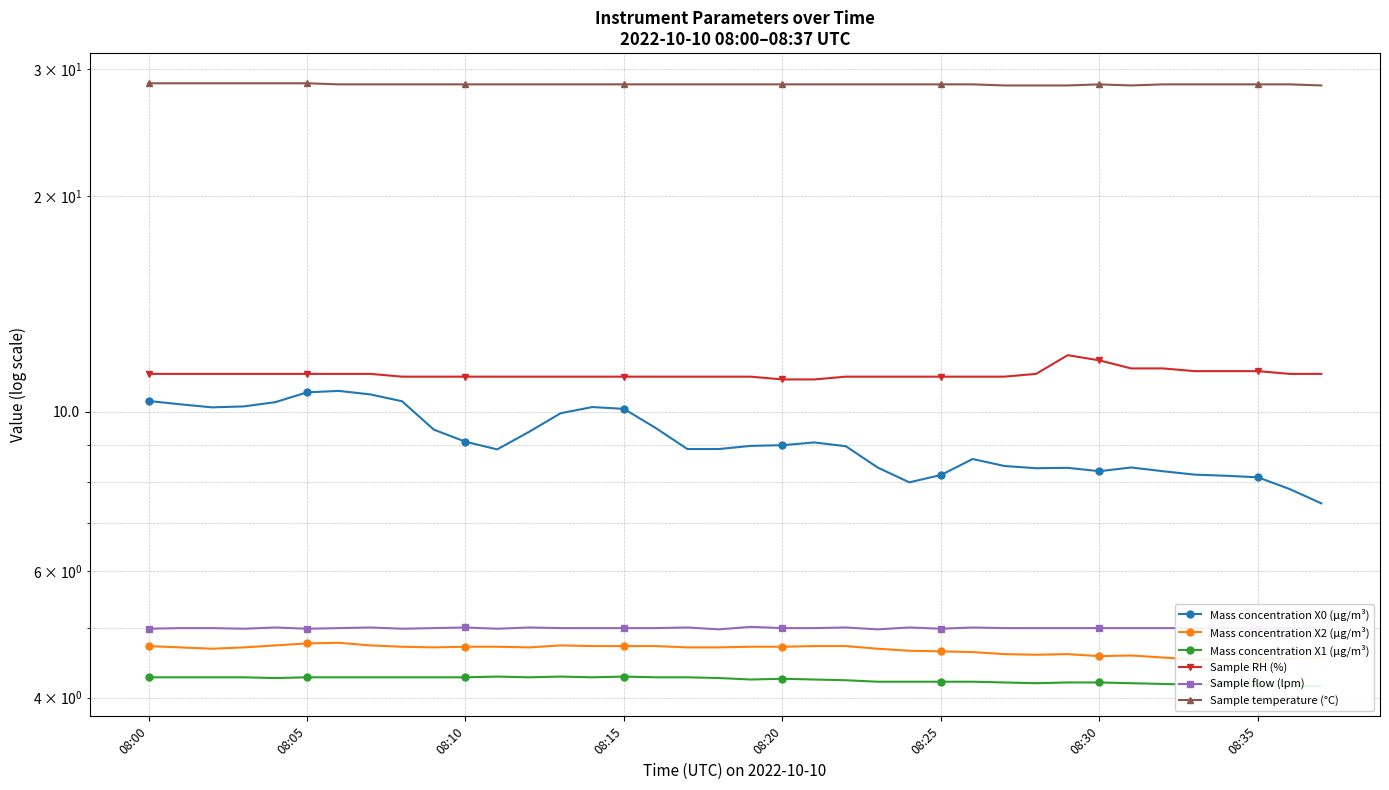

In Sample temperature (°C), how many points are lower than both neighbors (excluding endpoints)?

1